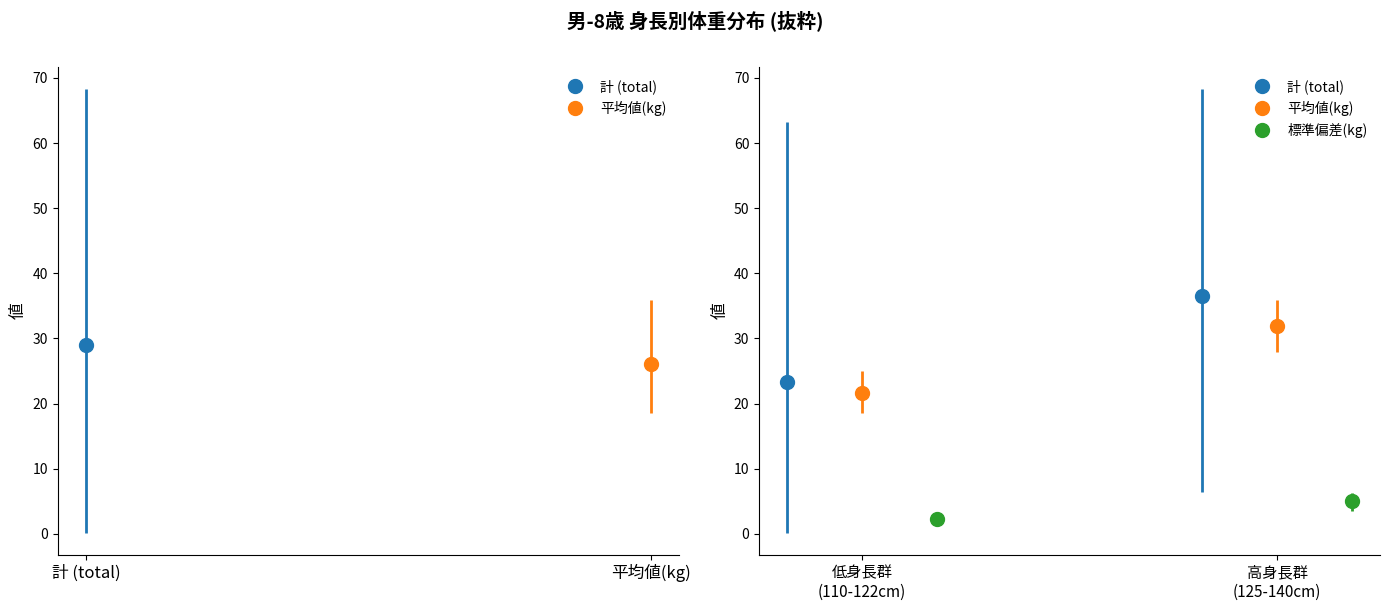

How many bars are there in each group?

3